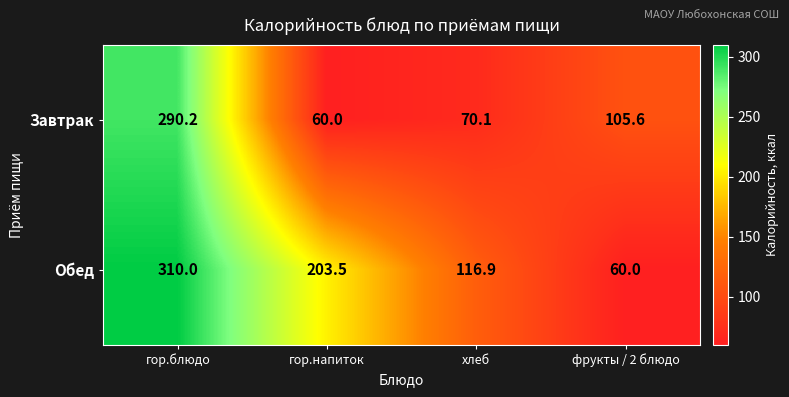

What is the total value across all series at гор.напиток?

263.5